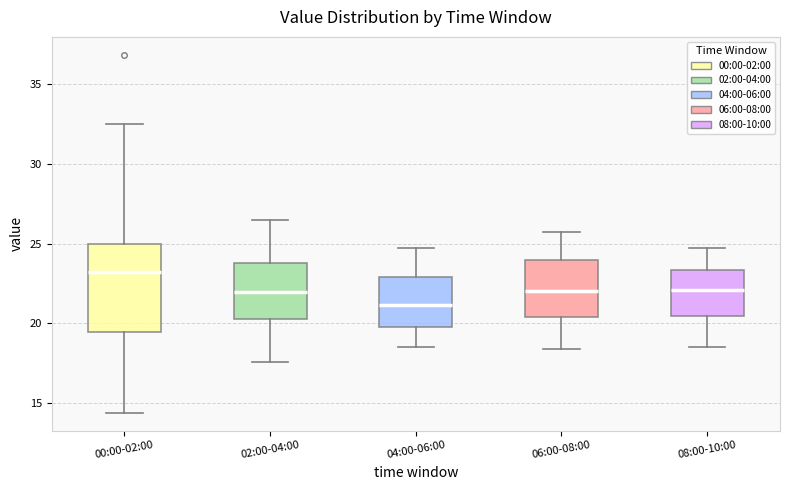

Comparing the boxes themselves (not the whiskers), which one is the tallest?

00:00-02:00